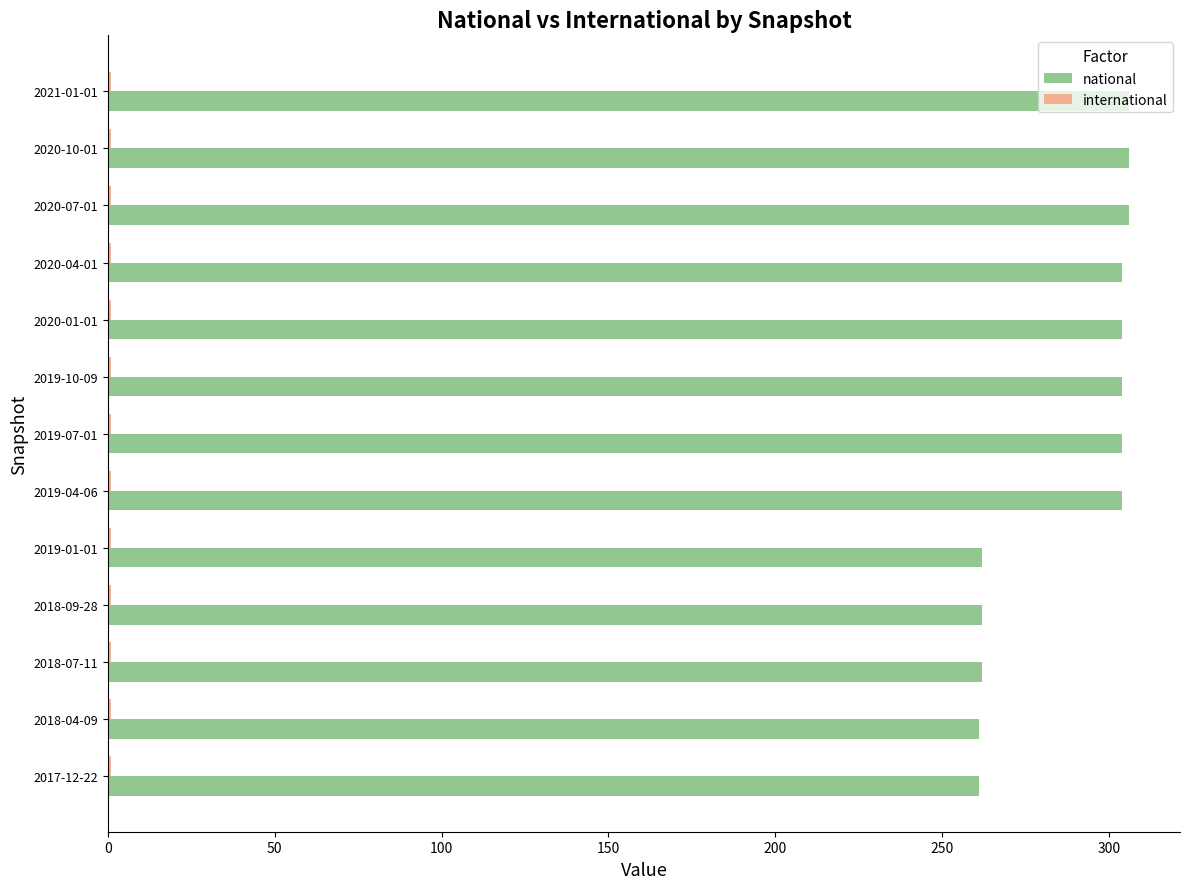

What is the difference between the maximum and minimum values in the national series?

45